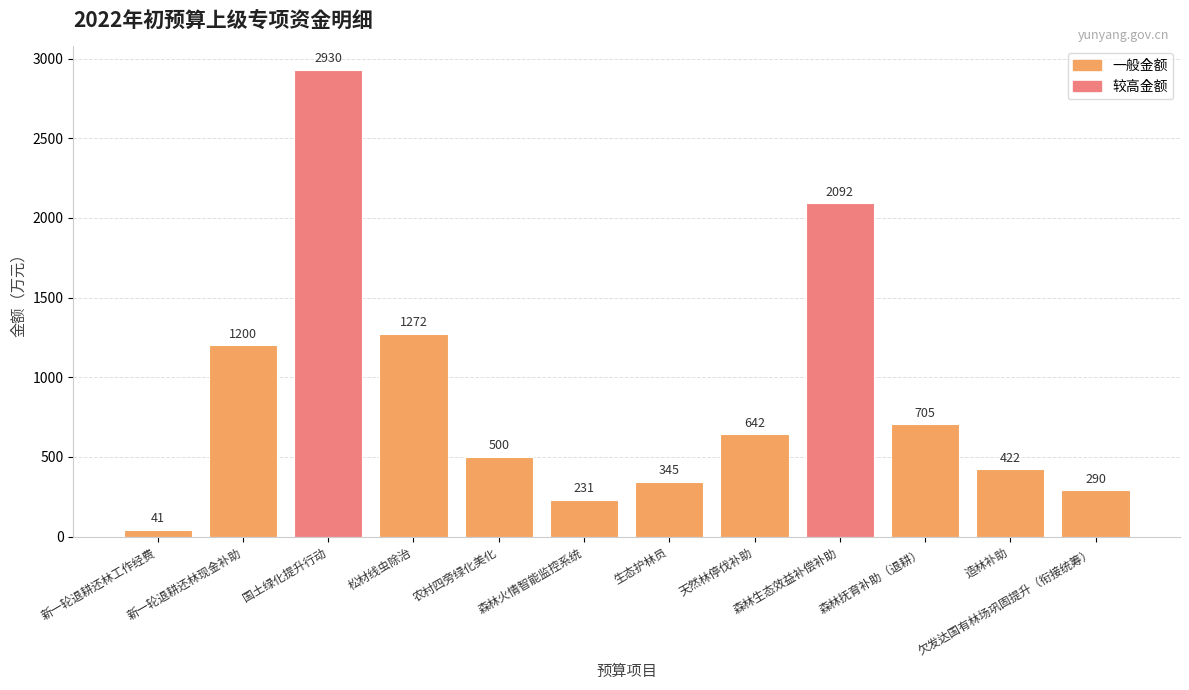

Reading left to right, transcribe all the data shown in this chart.

41	1200	2930	1272	500	231	345	642	2092	705	422	290